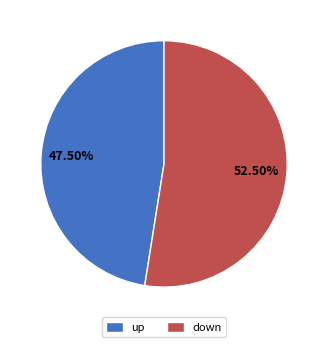

To the nearest percent, what is the difference between the largest and smallest slice percentages?

5%